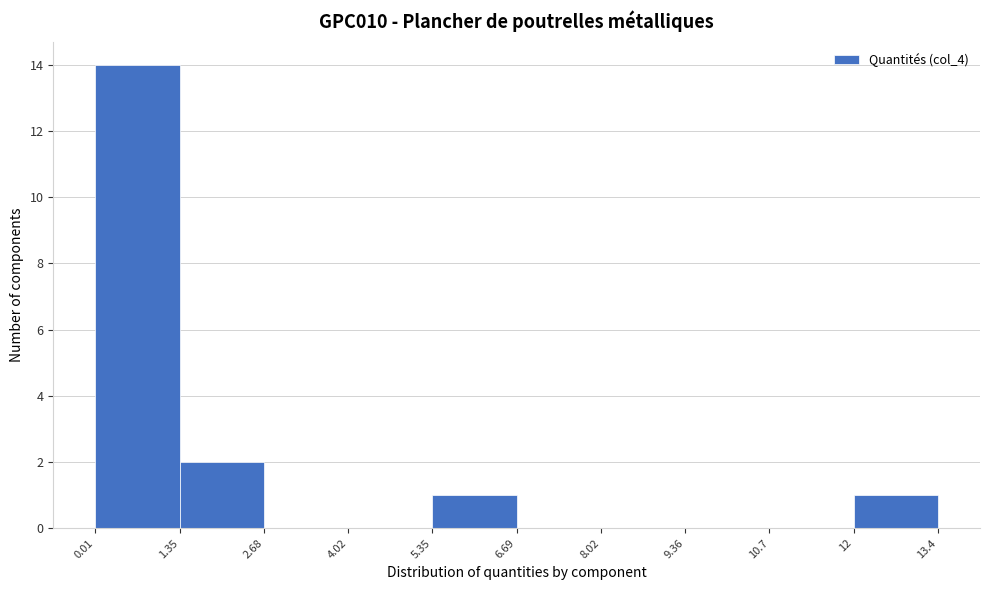

Which range on the x-axis has the tallest bar?

0.01 to 1.35